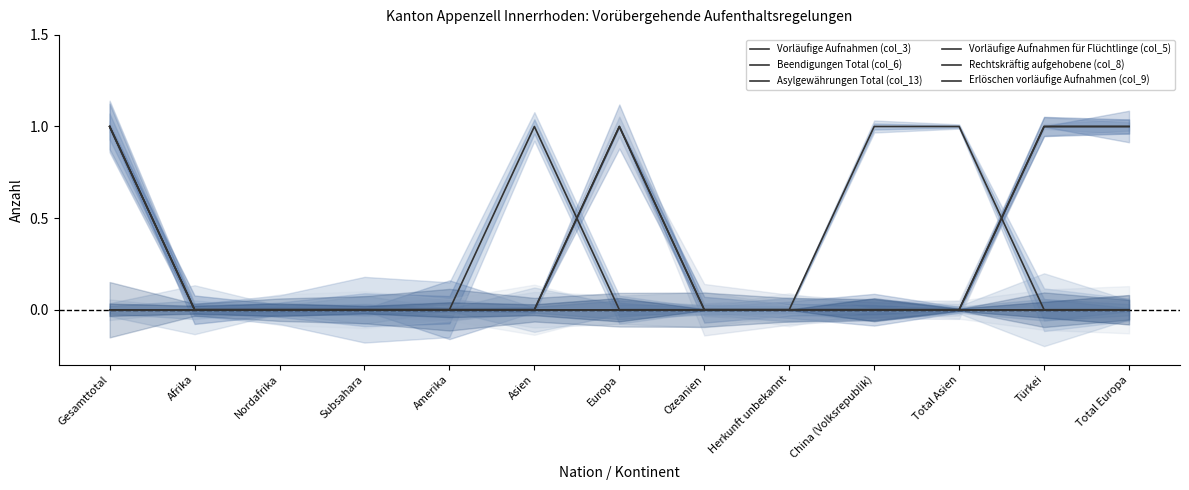

At which category is the sum across all series the highest?

Gesamttotal